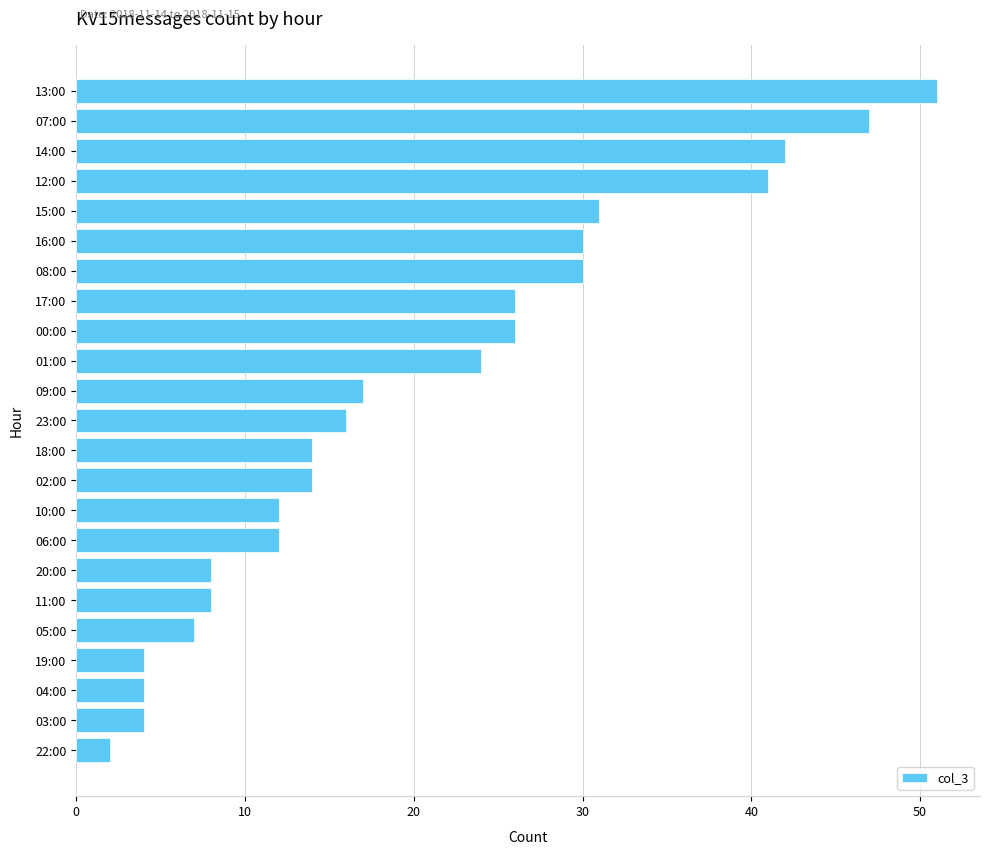

The chart shows a value of 51 at 13:00. True or false?

True